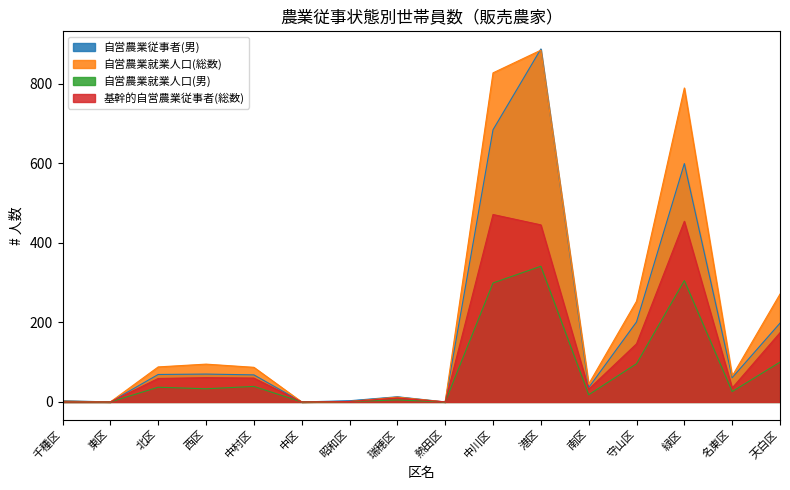

The value of 自営農業従事者(男) at 千種区 is 2. True or false?

False